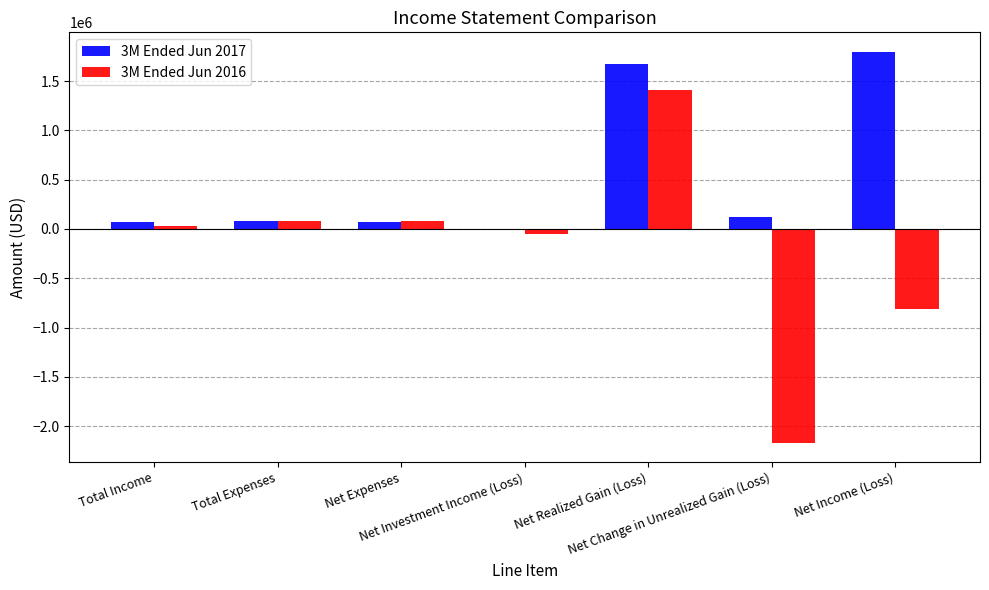

What is the greatest value displayed?

1795448